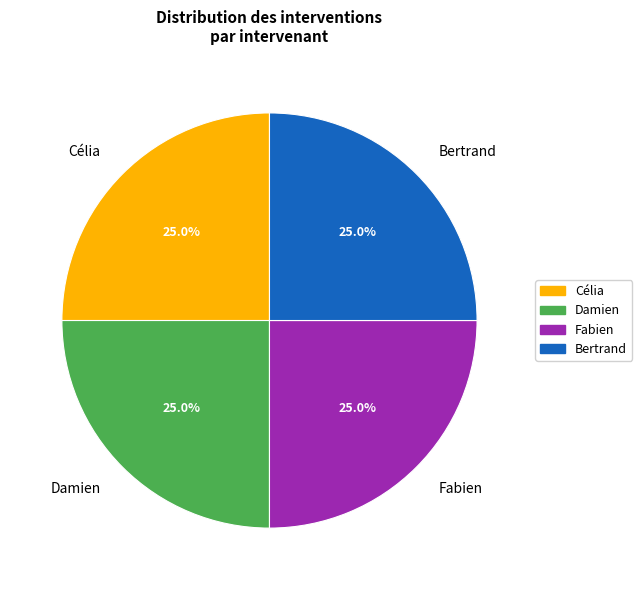

How much of the chart is everything except Bertrand?

75.0%